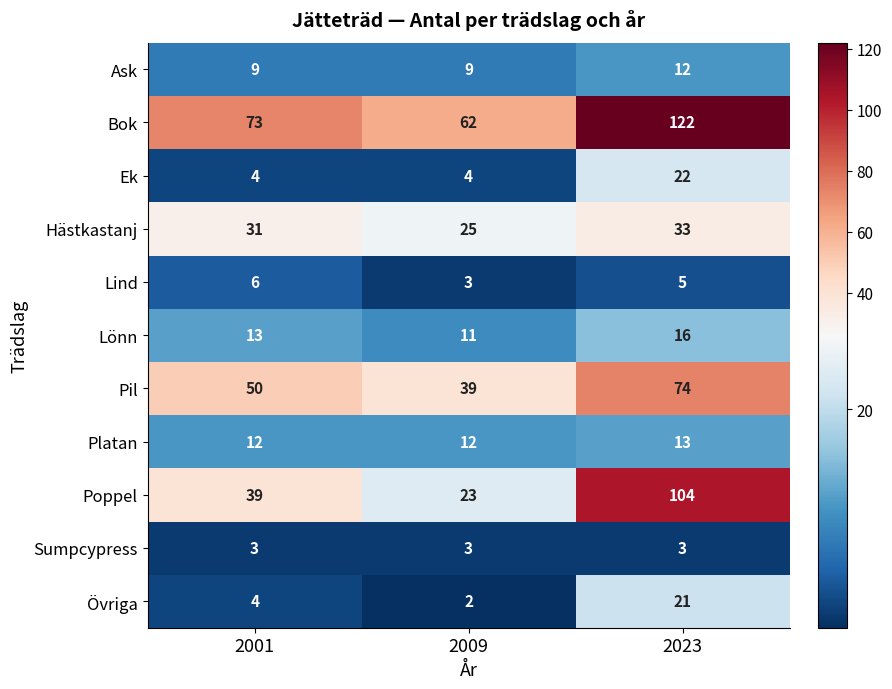

What is the difference between the maximum and minimum values in the Poppel series?

81